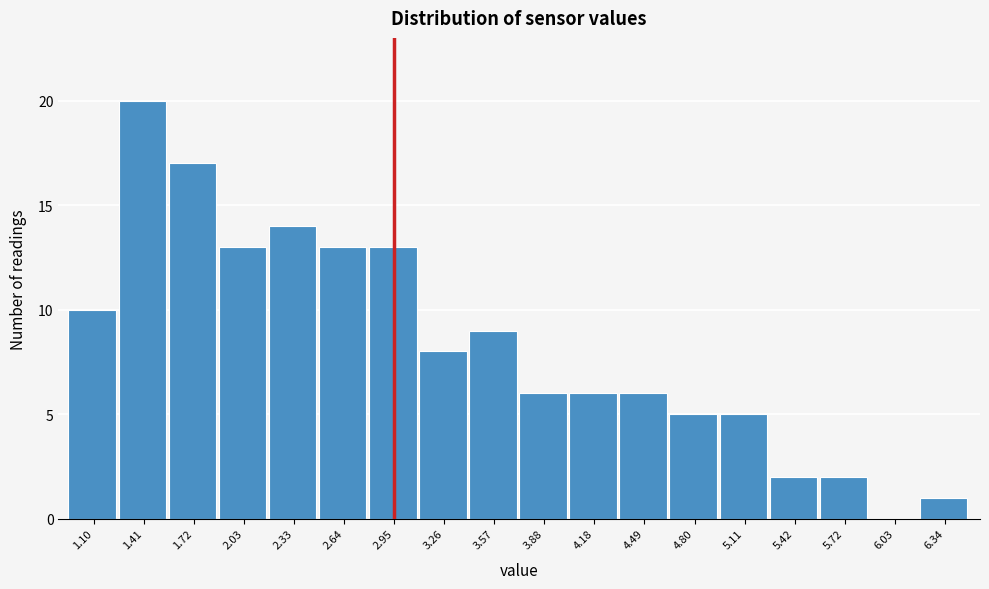

Reading right to left, what are all the values shown in this chart?

6.34=1	6.03=0	5.72=2	5.42=2	5.11=5	4.80=5	4.49=6	4.18=6	3.88=6	3.57=9	3.26=8	2.95=13	2.64=13	2.33=14	2.03=13	1.72=17	1.41=20	1.10=10